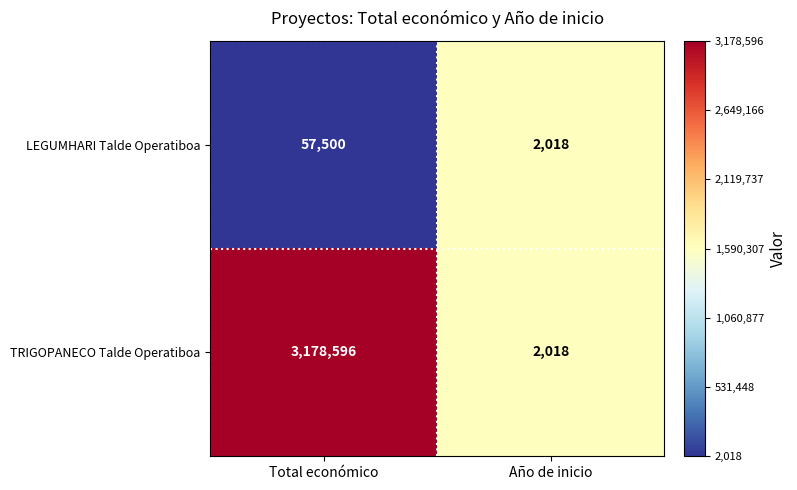

Reading right to left, extract all data points from this chart.

LEGUMHARI Talde Operatiboa: 2018	57500
TRIGOPANECO Talde Operatiboa: 2018	3178596